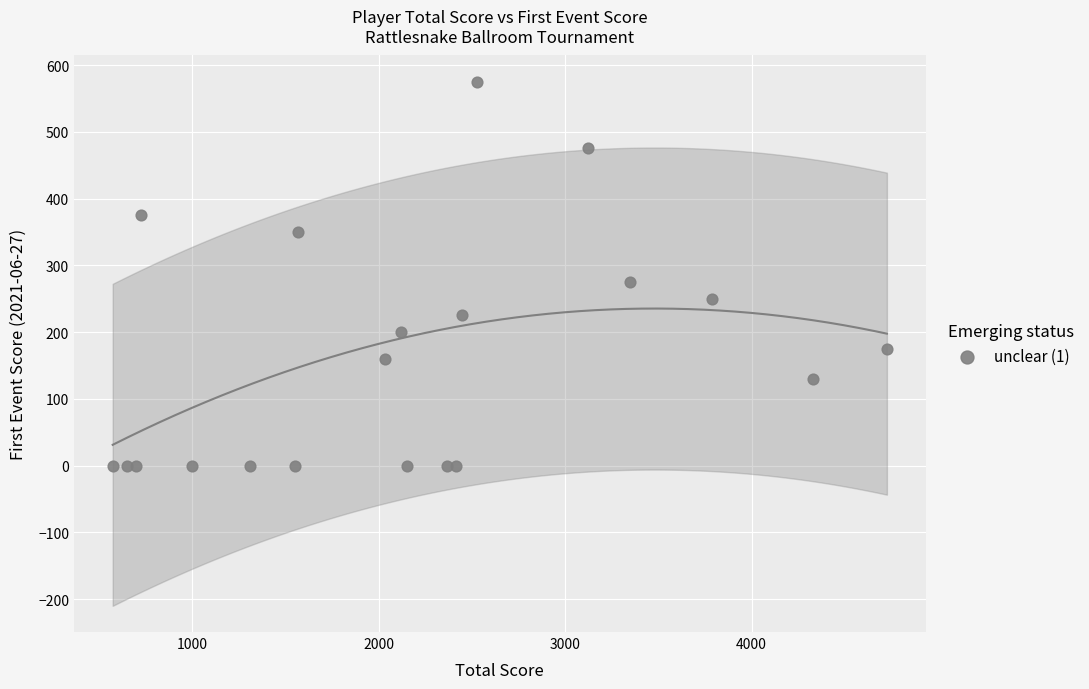

What Y value in the scatter plot is closest to 287?

275